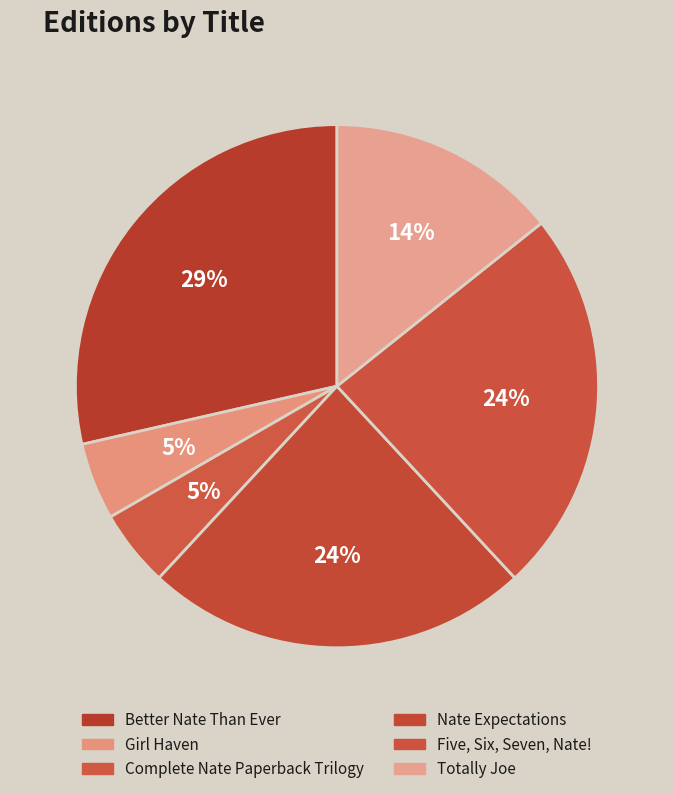

Does Girl Haven account for over 50% of the chart?

No